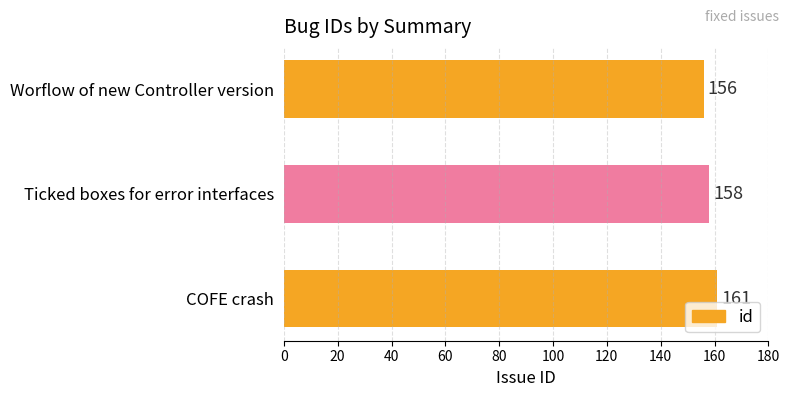

Count the number of data series in this chart.

1